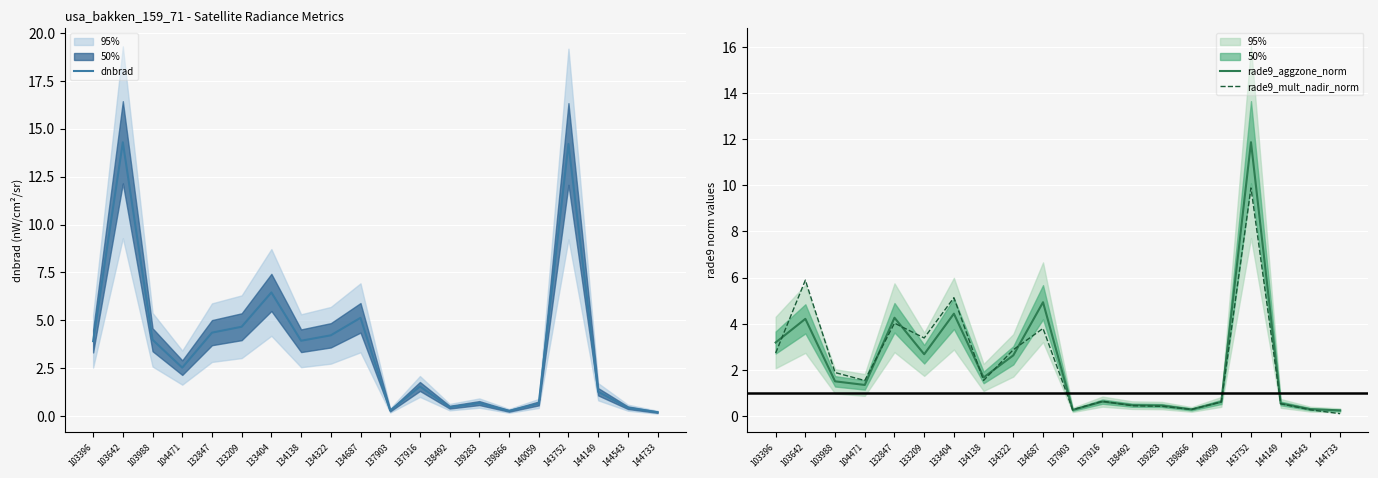

Count the number of data series in this chart.

3